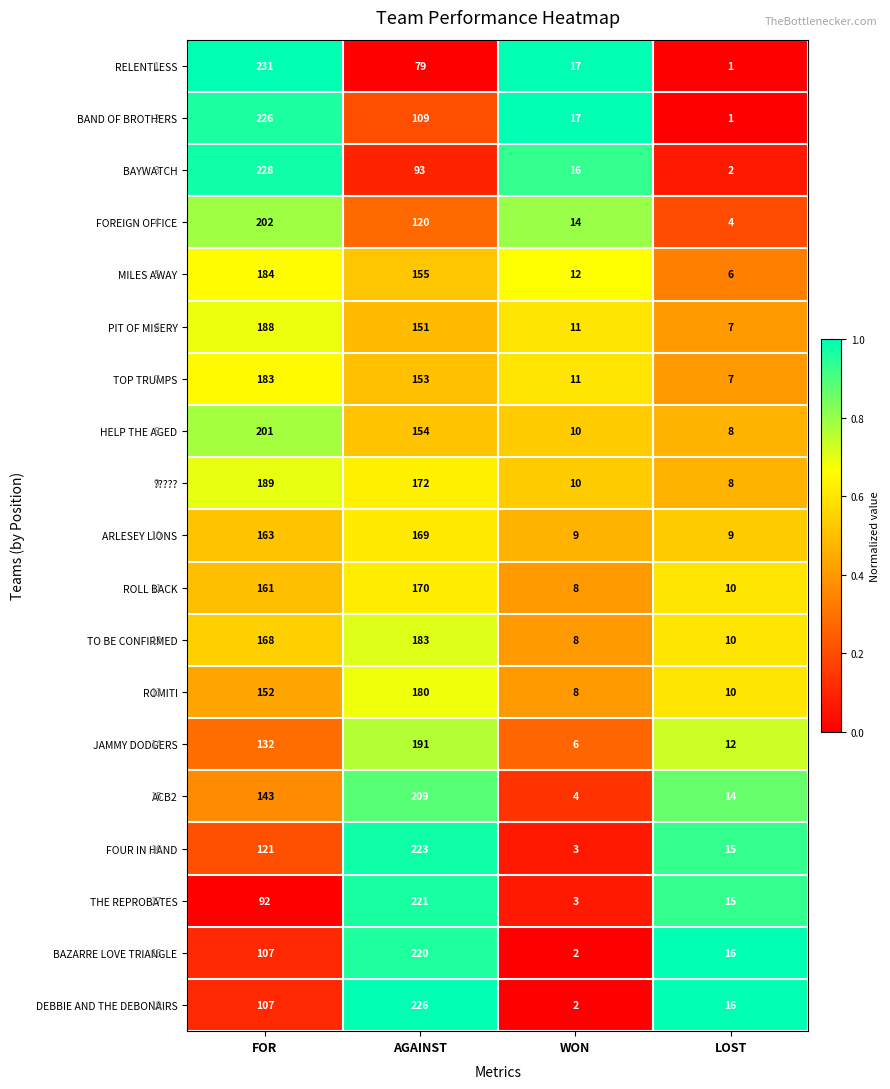

Is it true that FOUR IN HAND equals 15 at LOST?

True